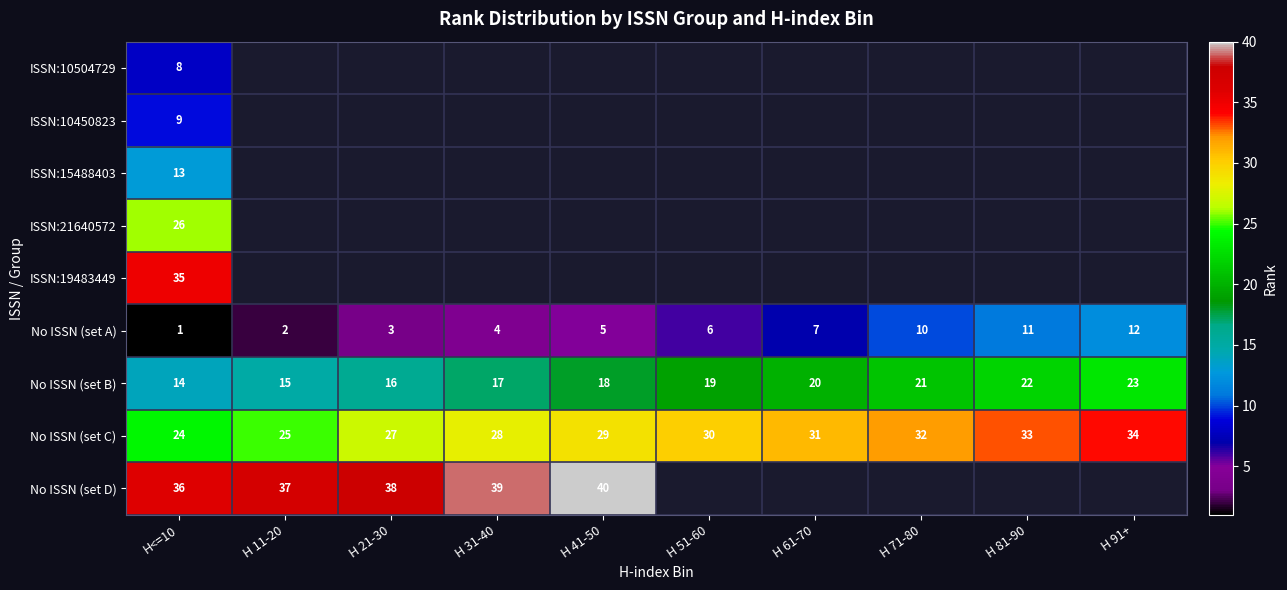

Rank the categories by No ISSN (set C) value from highest to lowest.

H 91+, H 81-90, H 71-80, H 61-70, H 51-60, H 41-50, H 31-40, H 21-30, H 11-20, H<=10